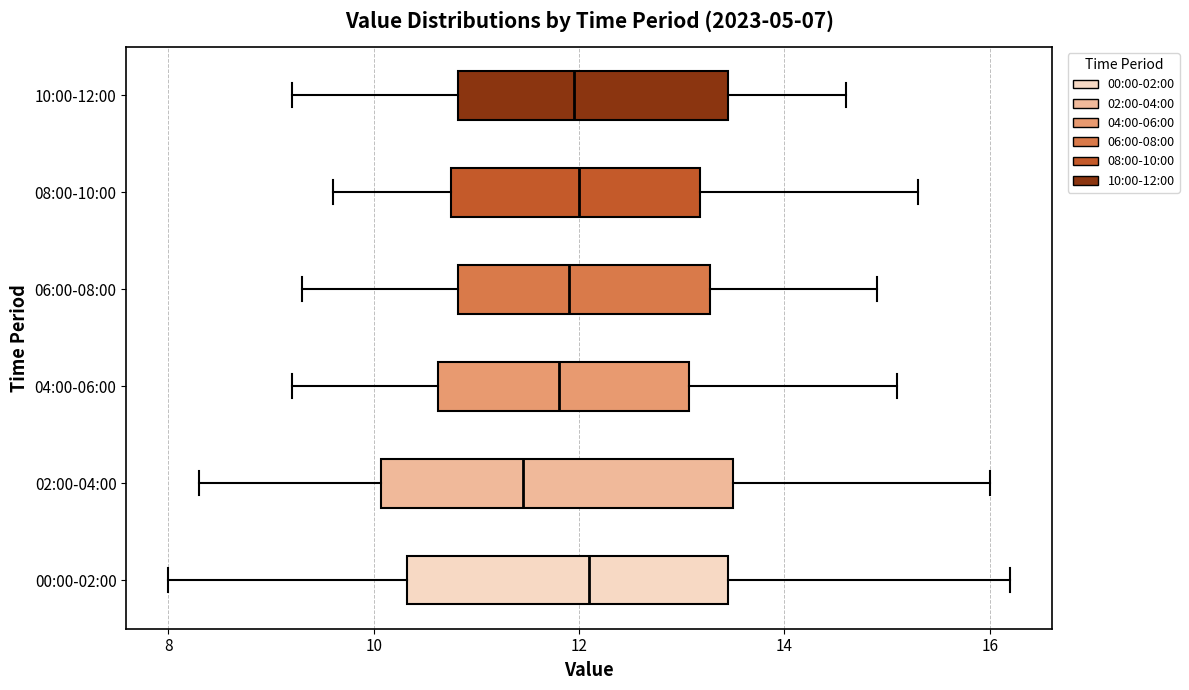

Reading bottom to top, transcribe this box plot: for each box, give where its median line is, the range the box spans, and where its two whiskers end, as read against the x-axis. The values are not printed on the chart, so give them approximately, as read against the axis.

00:00-02:00: median 12.2, box 10.4 to 13.4, whiskers 8.0 to 16.2
02:00-04:00: median 11.4, box 10.0 to 13.6, whiskers 8.4 to 16.0
04:00-06:00: median 11.8, box 10.6 to 13.0, whiskers 9.2 to 15.2
06:00-08:00: median 12.0, box 10.8 to 13.2, whiskers 9.4 to 15.0
08:00-10:00: median 12.0, box 10.8 to 13.2, whiskers 9.6 to 15.4
10:00-12:00: median 12.0, box 10.8 to 13.4, whiskers 9.2 to 14.6